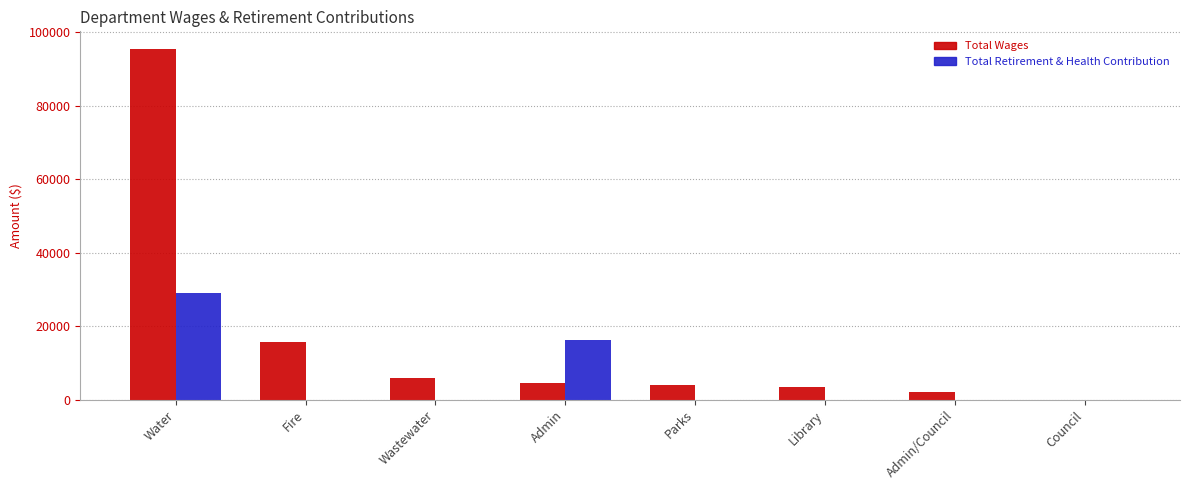

Between Water and Parks, which series saw the biggest shift?

Total Wages